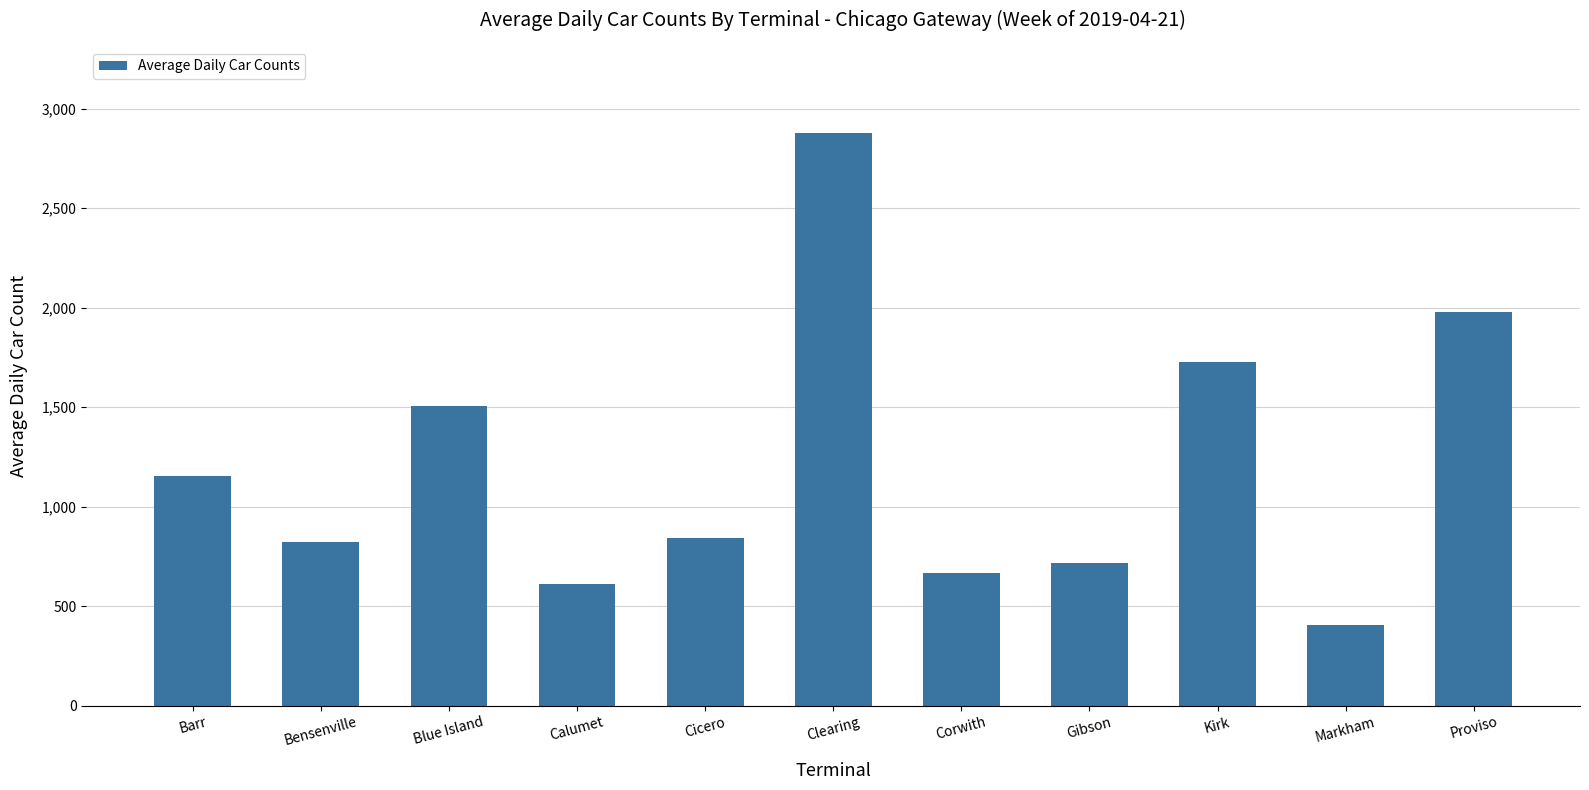

Does the chart contain stacked bars?

No